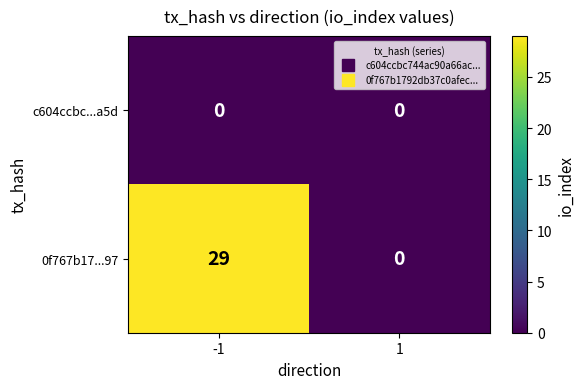

At which category is the sum across all series the highest?

-1